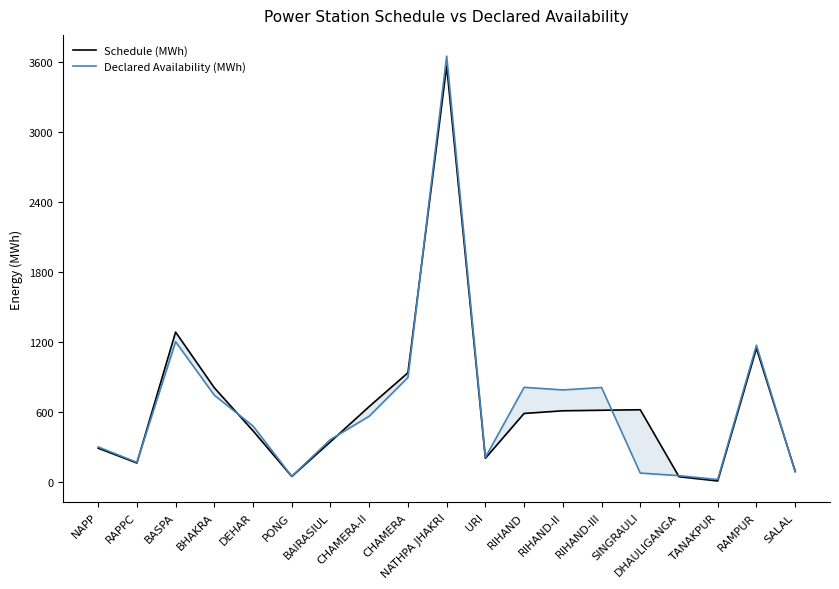

At how many categories does at least one series exceed 2896?

1